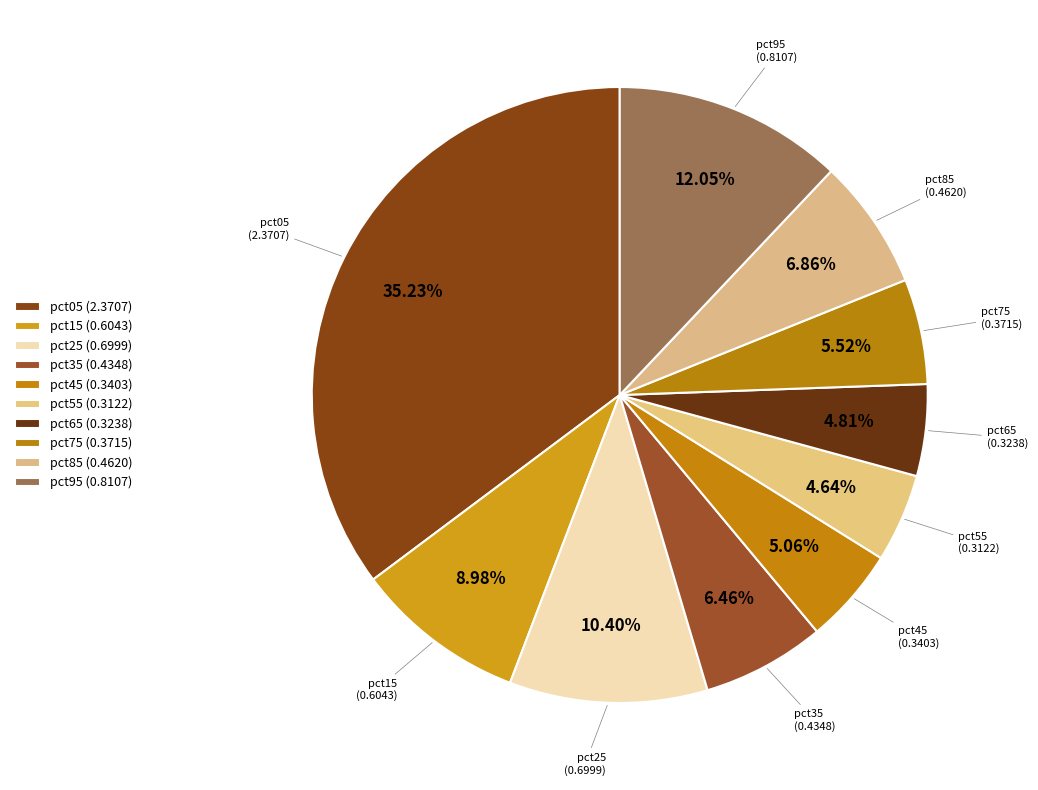

To the nearest percent, what is the average slice percentage?

10%